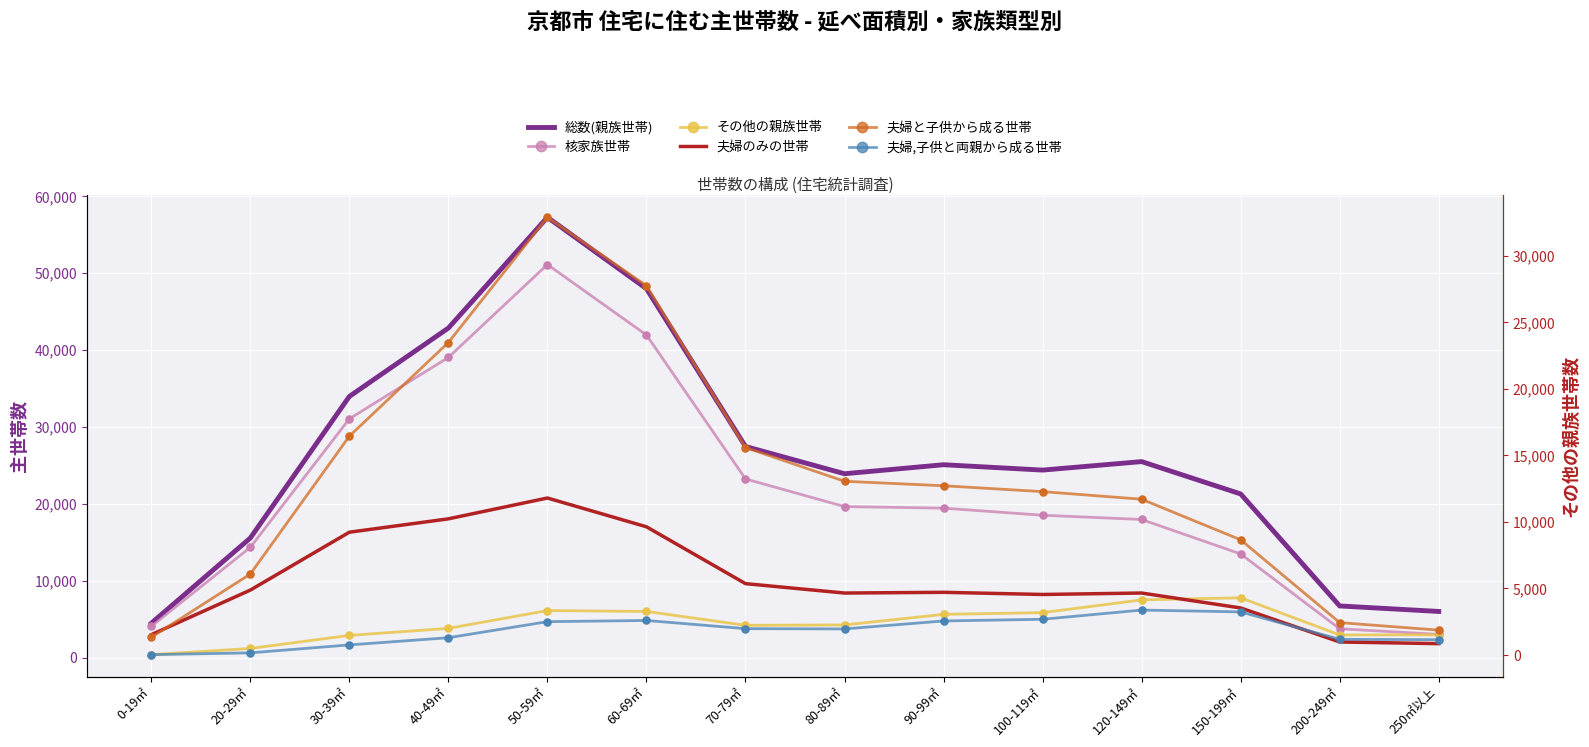

At which category is the sum across all series the highest?

50-59㎡